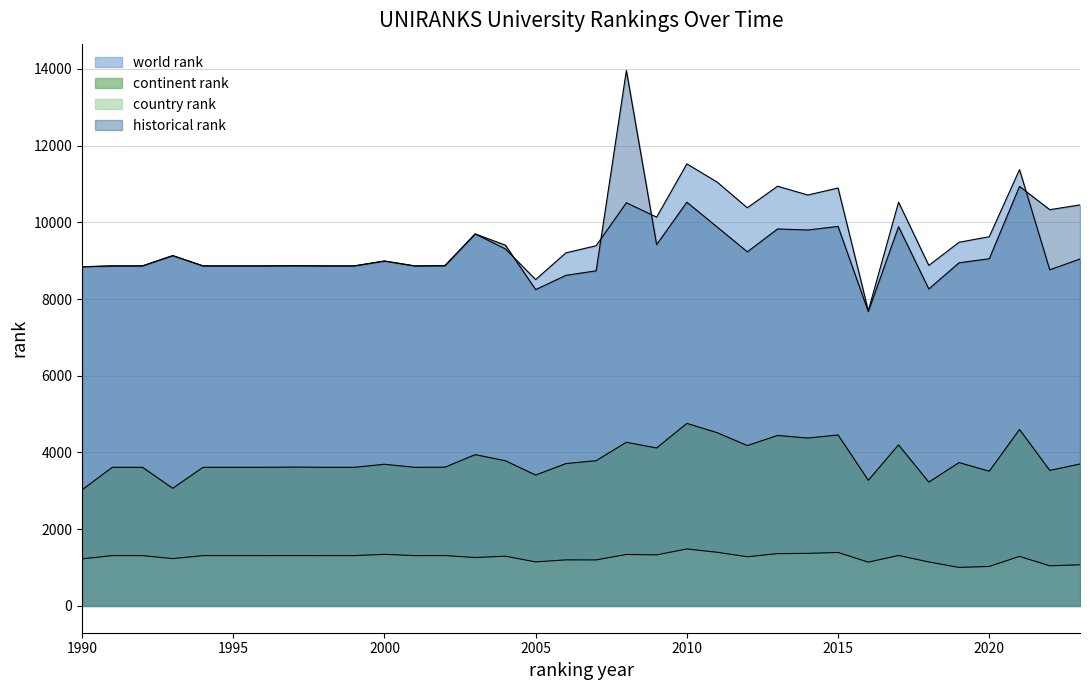

At which label does country rank first exceed 1312?

1997